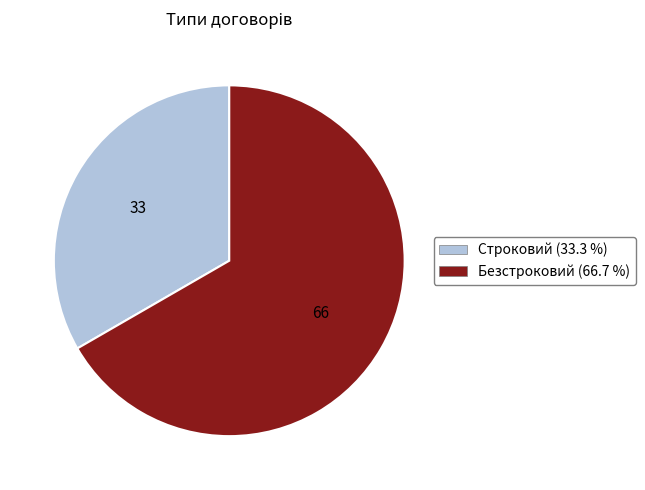

Combined, do Безстроковий and Строковий account for over 50%?

Yes